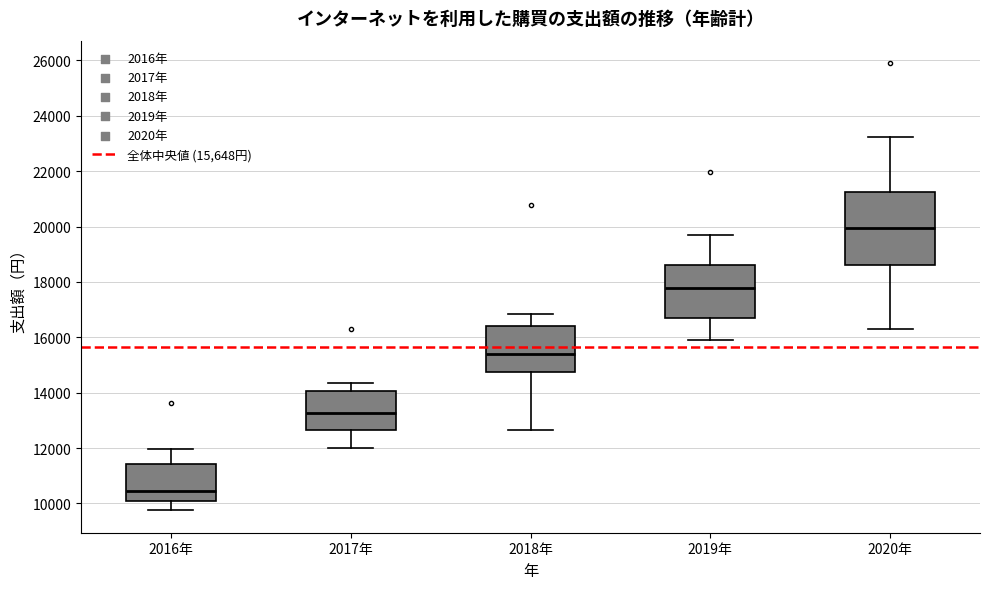

Where is the lower edge of the box for 2018年 on the y-axis? The values are not printed on the chart, so give them approximately, as read against the axis.

14800